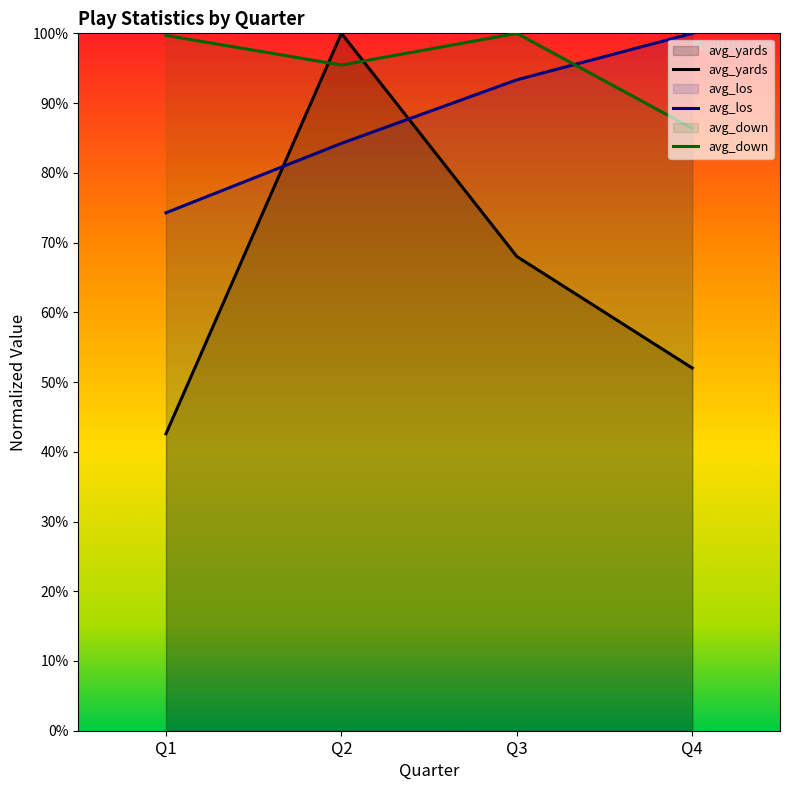

True or false: avg_yards has a value of 34.8 at Q4.

False